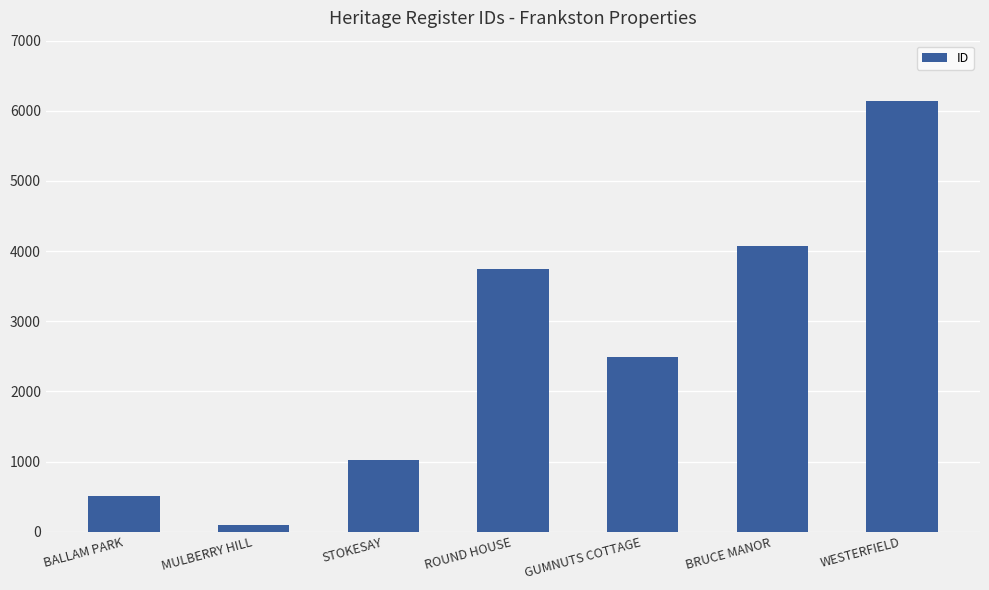

What is the sum of the values at WESTERFIELD and GUMNUTS COTTAGE?

8630